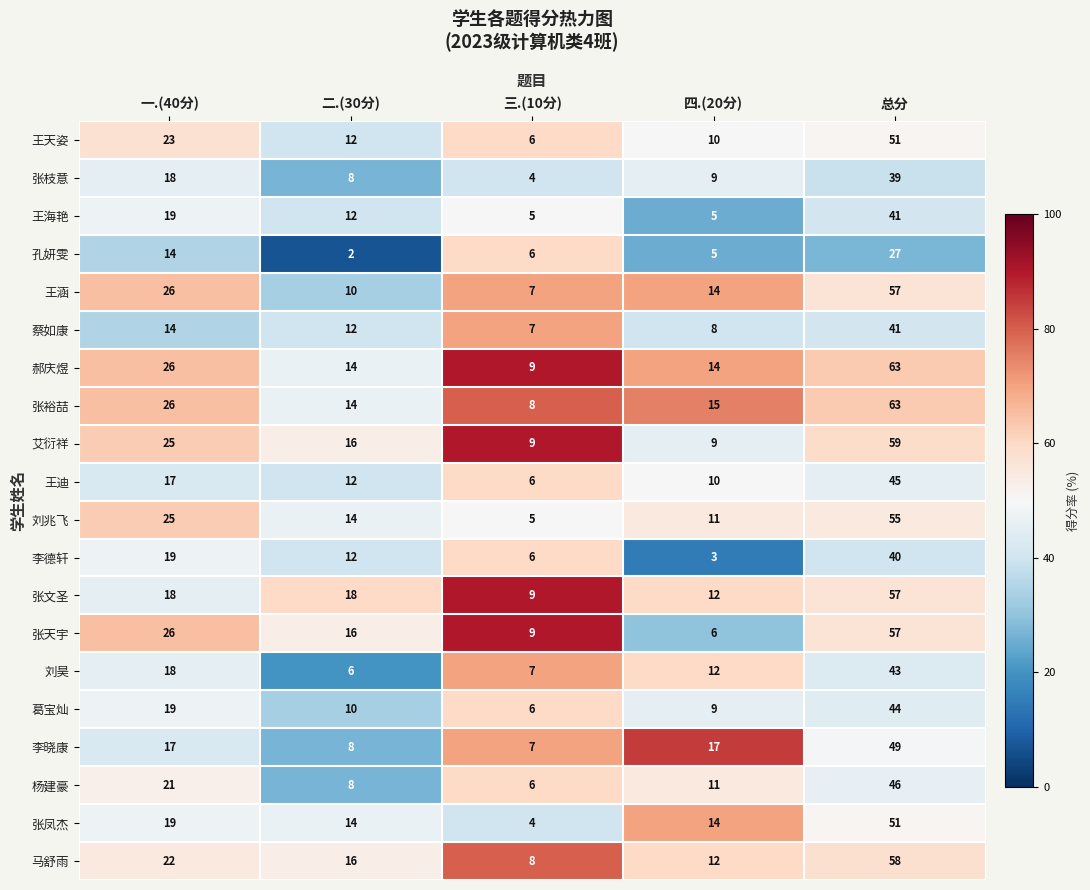

Rank the categories by 王涵 value from highest to lowest.

总分, 一.(40分), 四.(20分), 二.(30分), 三.(10分)